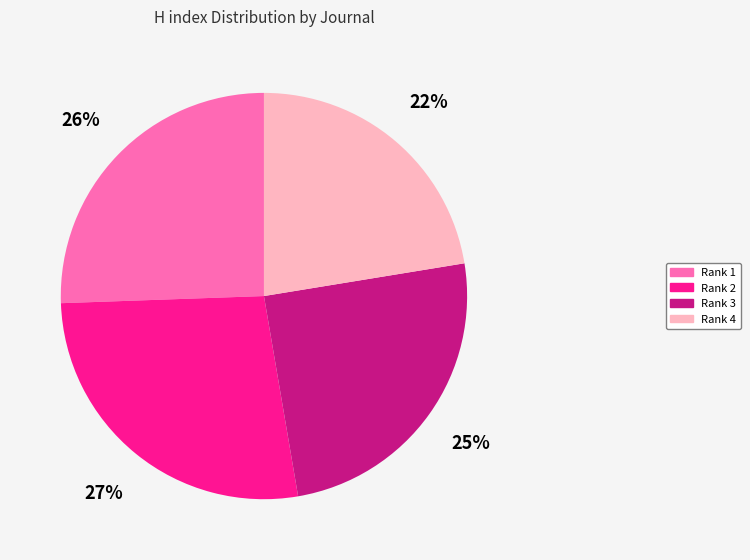

The Rank 4 slice represents 22% of the pie. True or false?

True